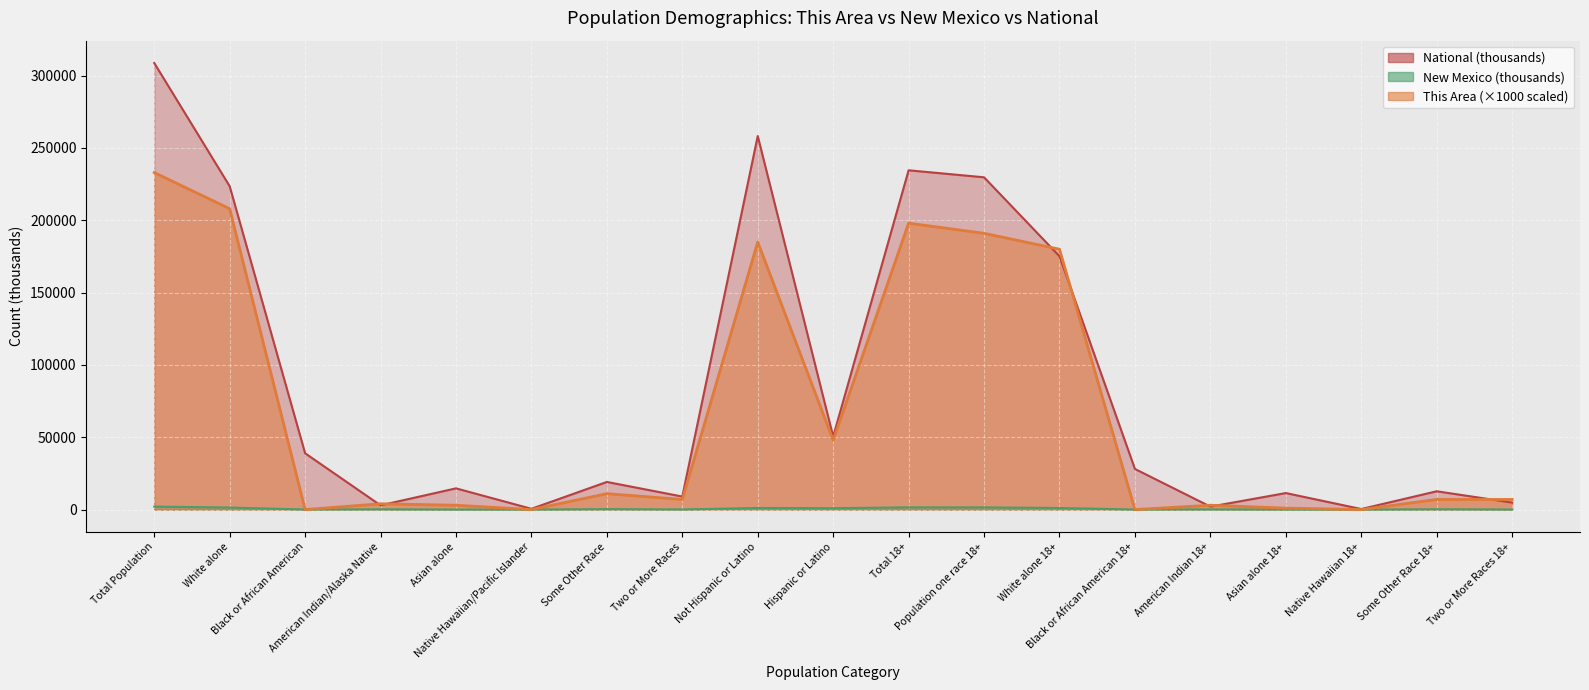

Reading left to right, what are all the values shown in this chart?

National line: Total Population=308745.5	White alone=223553.3	Black or African American=38929.3	American Indian/Alaska Native=2932.2	Asian alone=14674.3	Native Hawaiian/Pacific Islander=540.0	Some Other Race=19107.4	Two or More Races=9009.1	Not Hispanic or Latino=258267.9	Hispanic or Latino=50477.6	Total 18+=234564.1	Population one race 18+=229723.4	White alone 18+=175134.9	Black or African American 18+=28088.0	American Indian 18+=2043.9	Asian alone 18+=11422.6	Native Hawaiian 18+=382.4	Some Other Race 18+=12651.6	Two or More Races 18+=4840.7
New Mexico line: Total Population=2059.2	White alone=1407.9	Black or African American=42.5	American Indian/Alaska Native=193.2	Asian alone=28.2	Native Hawaiian/Pacific Islander=1.8	Some Other Race=308.5	Two or More Races=77.0	Not Hispanic or Latino=1105.8	Hispanic or Latino=953.4	Total 18+=1540.5	Population one race 18+=1495.9	White alone 18+=1095.6	Black or African American 18+=31.0	American Indian 18+=132.8	Asian alone 18+=22.2	Native Hawaiian 18+=1.4	Some Other Race 18+=212.9	Two or More Races 18+=44.6
This Area line: Total Population=233000.0	White alone=208000.0	Black or African American=0.0	American Indian/Alaska Native=4000.0	Asian alone=3000.0	Native Hawaiian/Pacific Islander=0.0	Some Other Race=11000.0	Two or More Races=7000.0	Not Hispanic or Latino=185000.0	Hispanic or Latino=48000.0	Total 18+=198000.0	Population one race 18+=191000.0	White alone 18+=180000.0	Black or African American 18+=0.0	American Indian 18+=3000.0	Asian alone 18+=1000.0	Native Hawaiian 18+=0.0	Some Other Race 18+=7000.0	Two or More Races 18+=7000.0